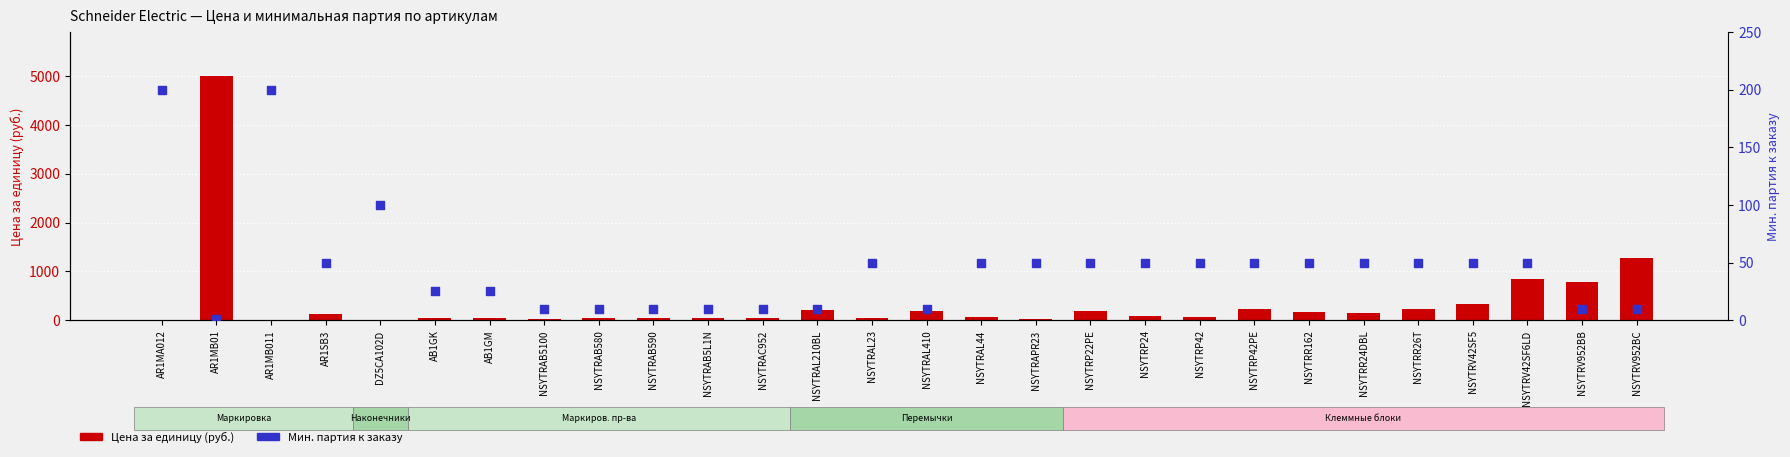

Which series has the widest spread of Y values?

Цена за единицу (руб.)